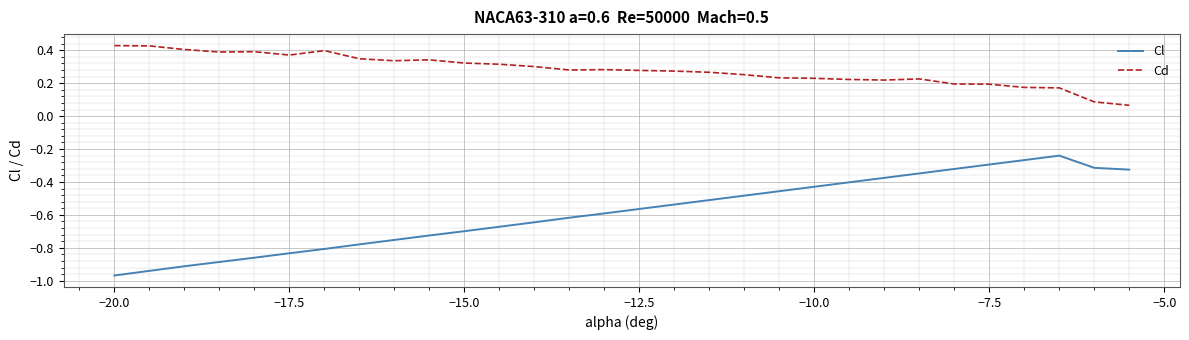

True or false: Cd and Cl intersect in this chart.

False